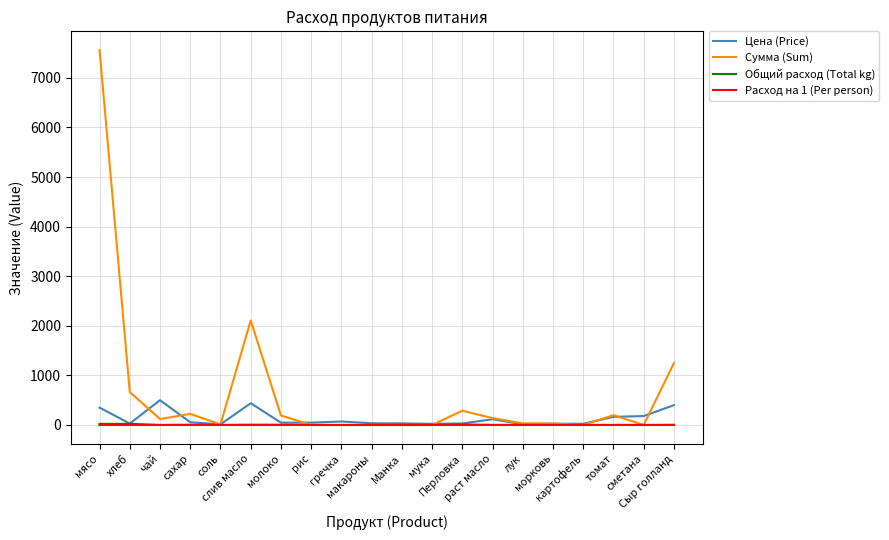

Which series has the widest spread of values?

Сумма (Sum)